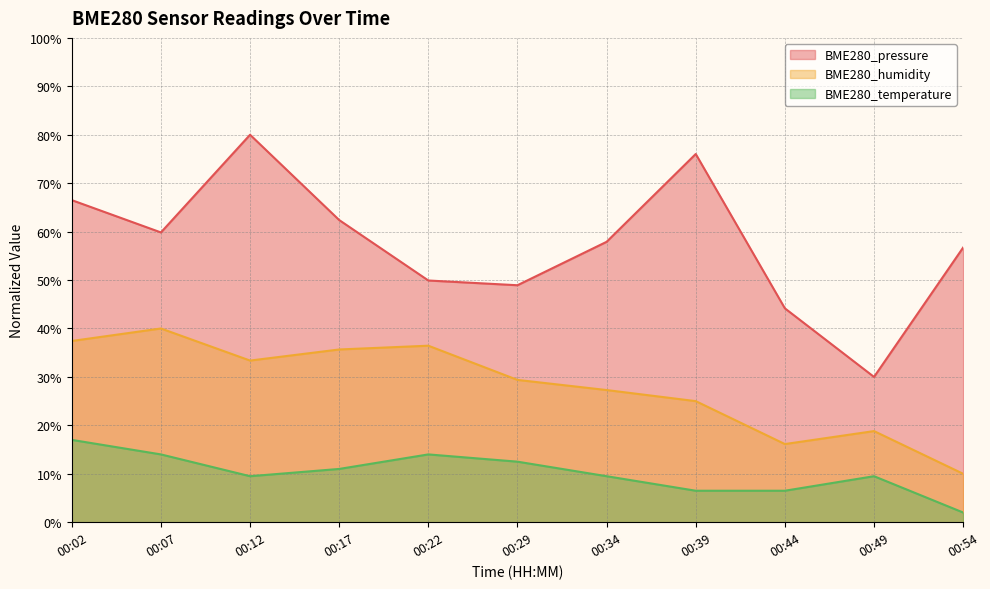

Where is the first local maximum for BME280_temperature?

00:22